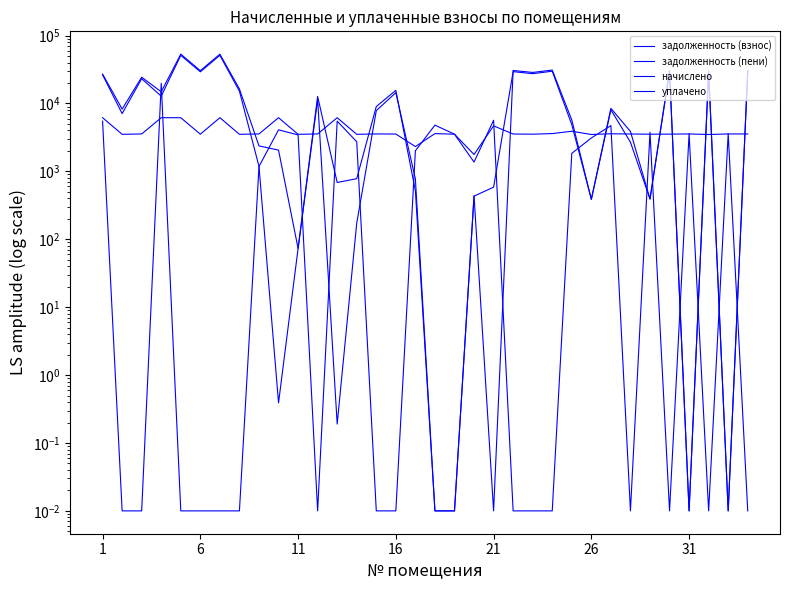

How many lines are shown in the chart?

4